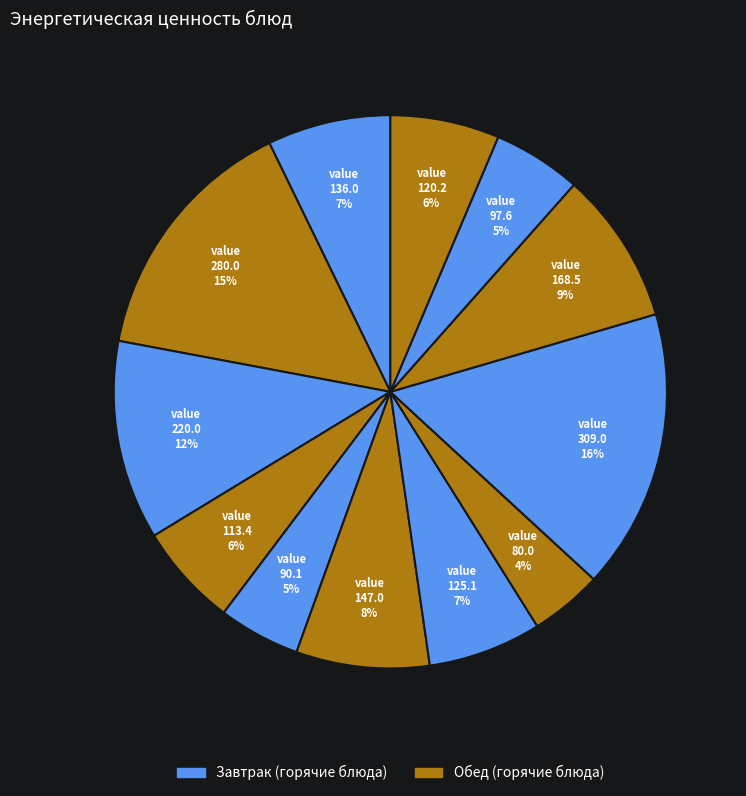

Is there any slice that represents more than half of the pie?

No